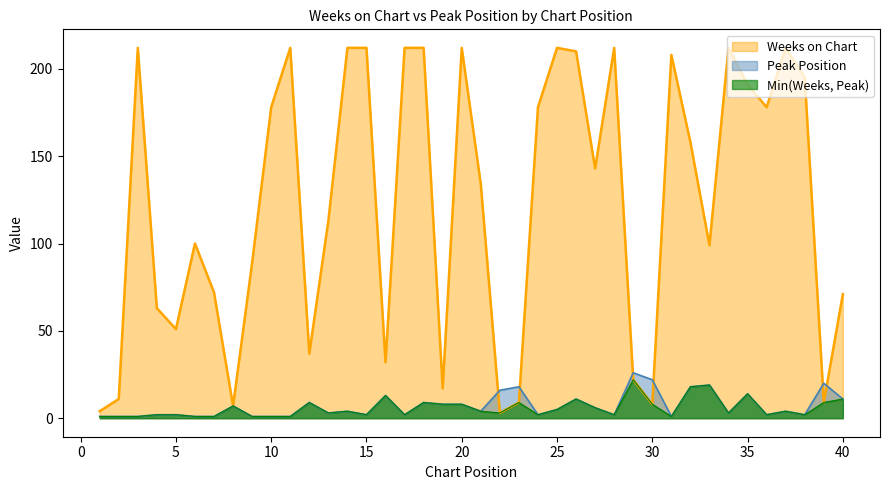

Where is Weeks on Chart nearest to the value 107?

13